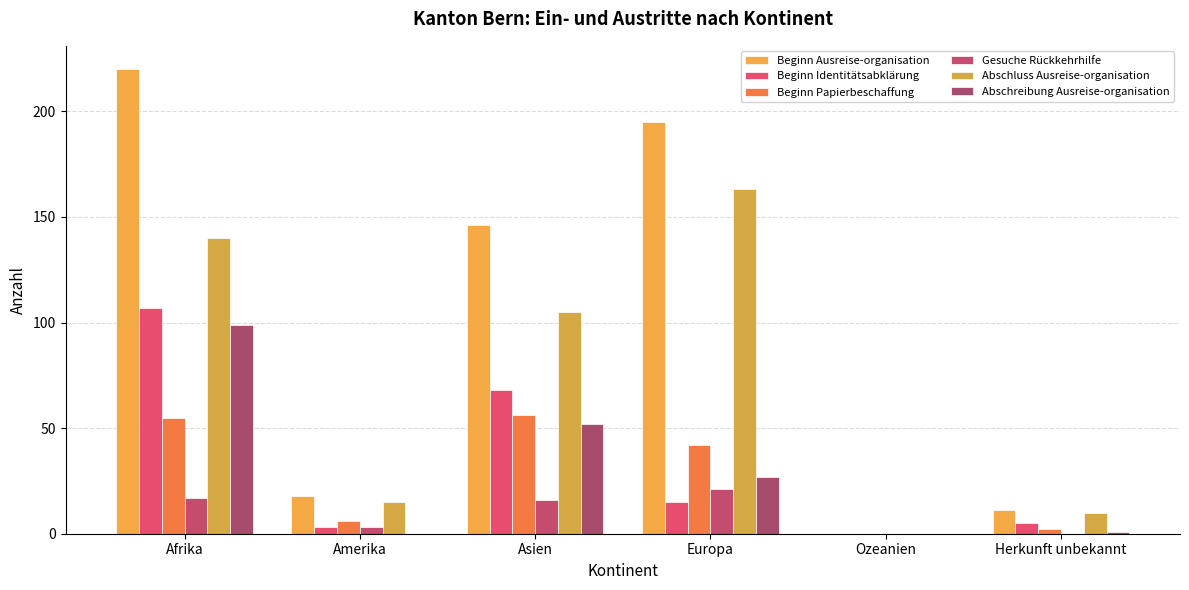

Are the bars grouped side by side (vs. stacked)?

Yes